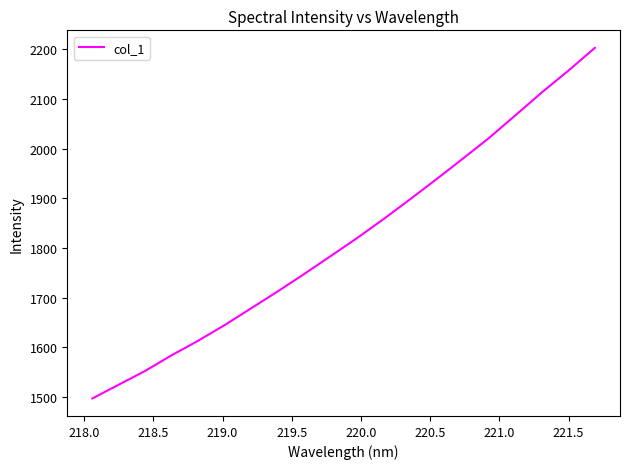

What is the minimum value shown in the chart?

1497.3